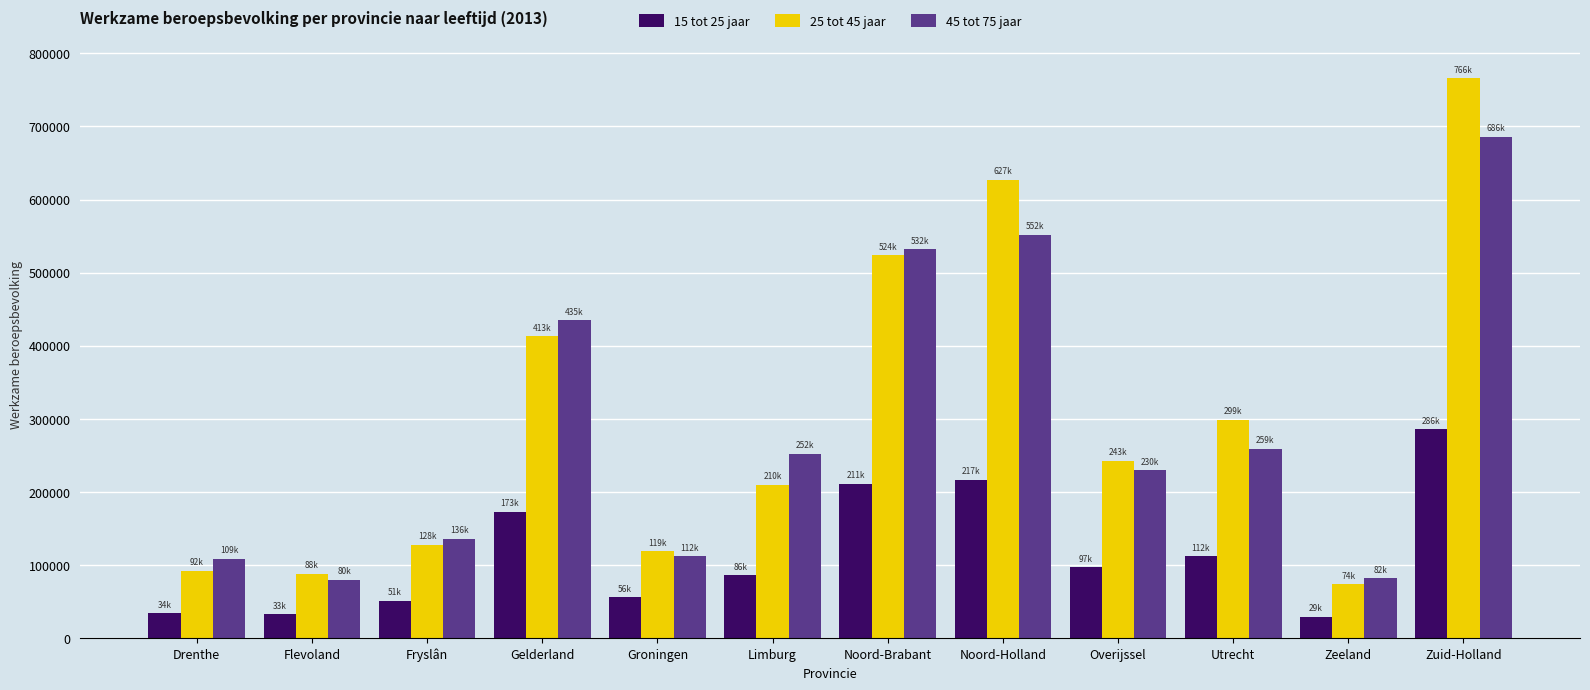

List the series in order of their peak value, highest first.

25 tot 45 jaar, 45 tot 75 jaar, 15 tot 25 jaar